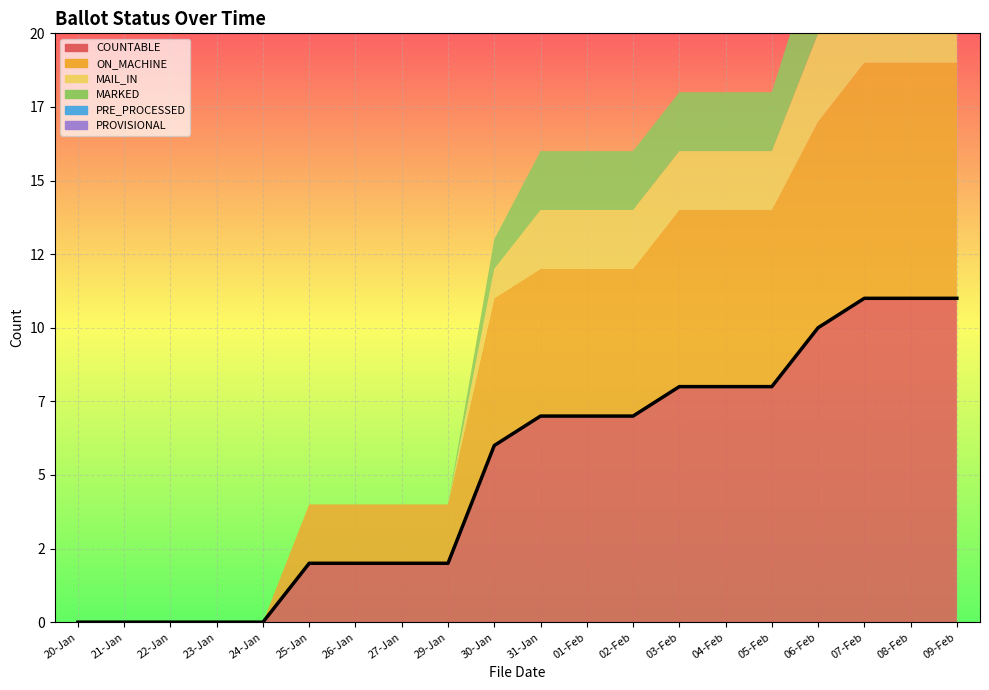

At which label does COUNTABLE first exceed 7?

03-Feb